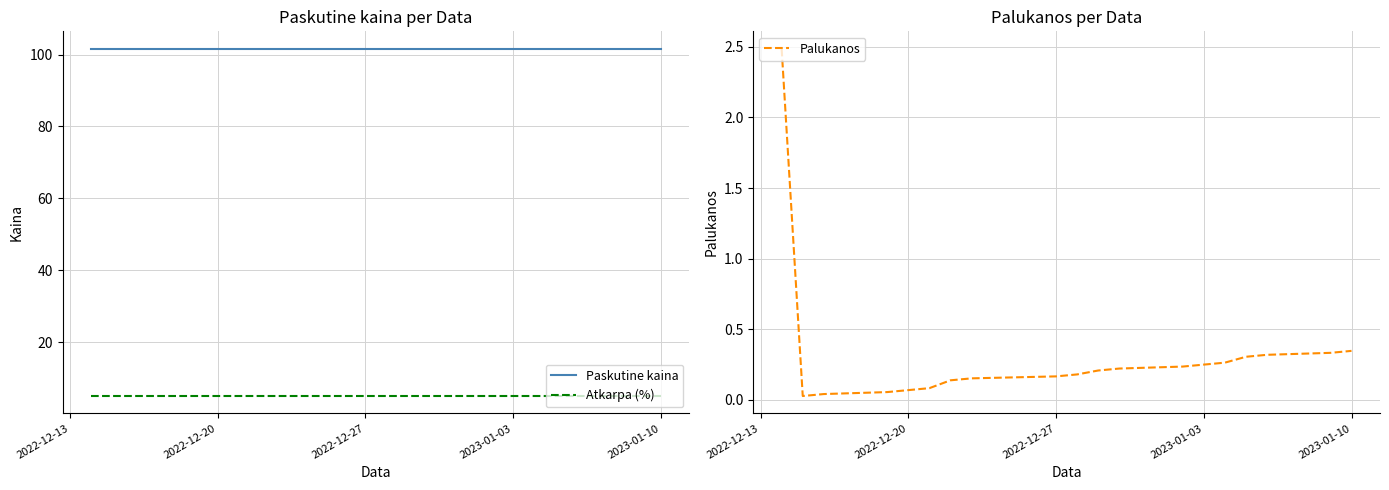

Rank the series by their maximum value, from lowest to highest.

Palukanos, Atkarpa (%), Paskutine kaina